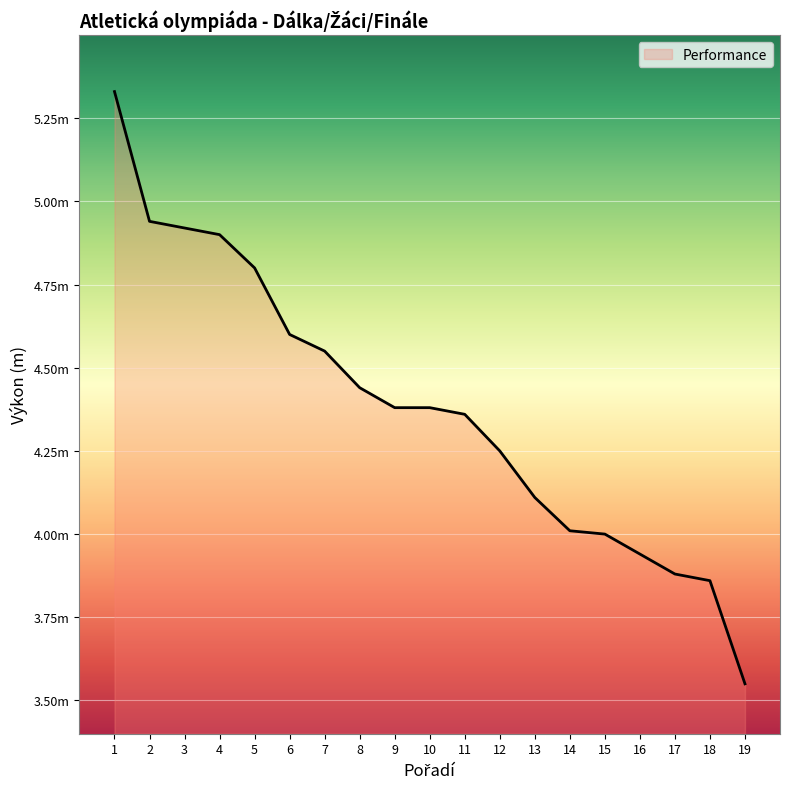

Which label corresponds to the largest value in the chart?

1